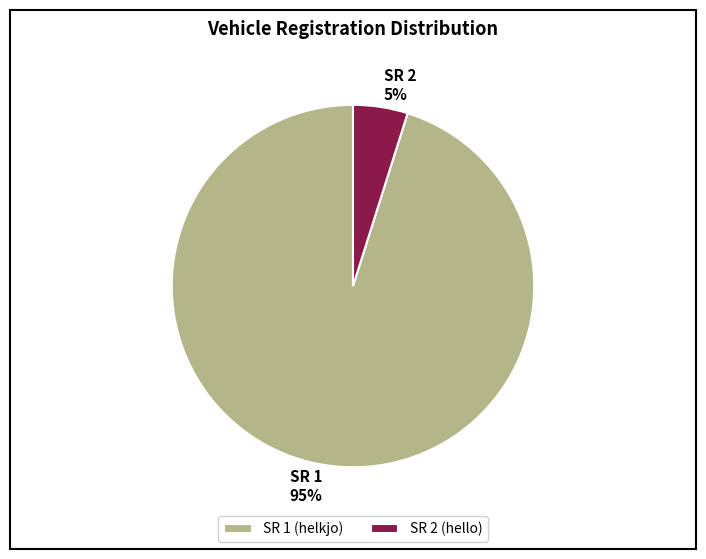

To the nearest percent, what is the difference between the SR 1 and SR 2 slice percentages?

90%